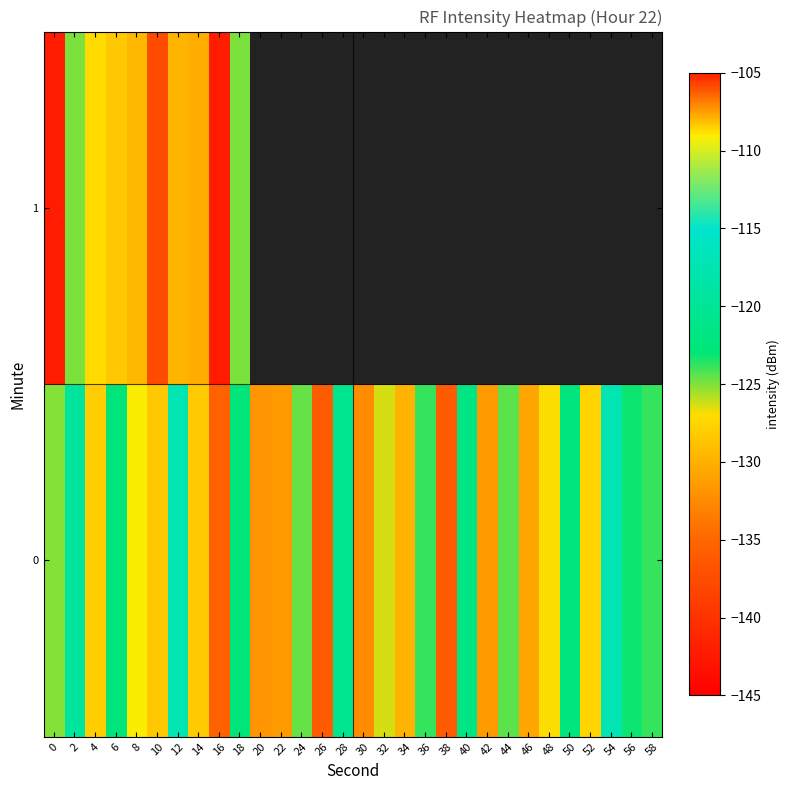

What is the minimum value for 1?

-142.2